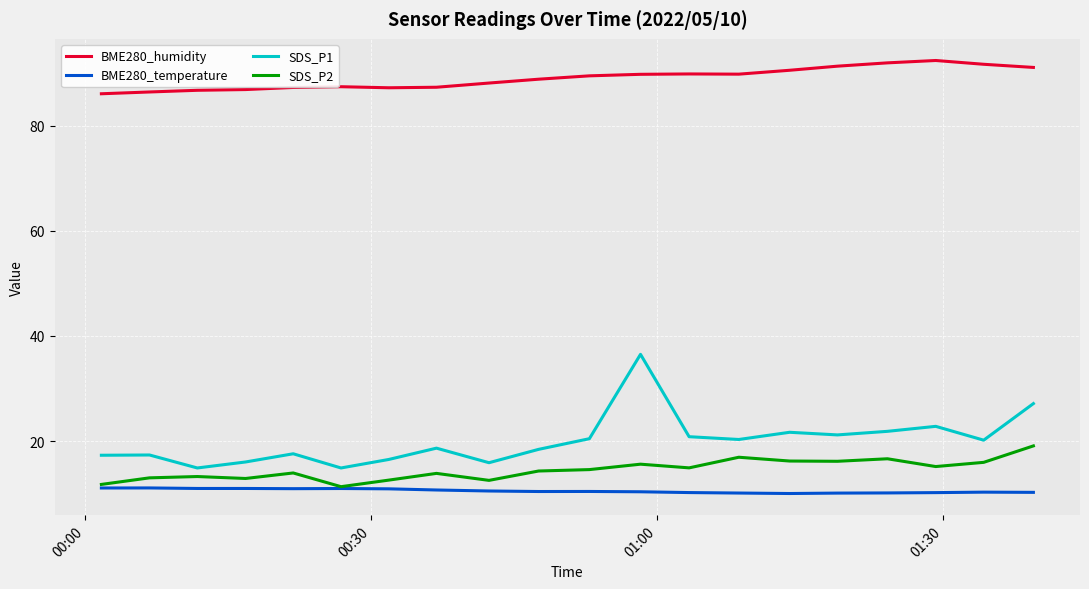

Which series has the largest total across all categories?

BME280_humidity